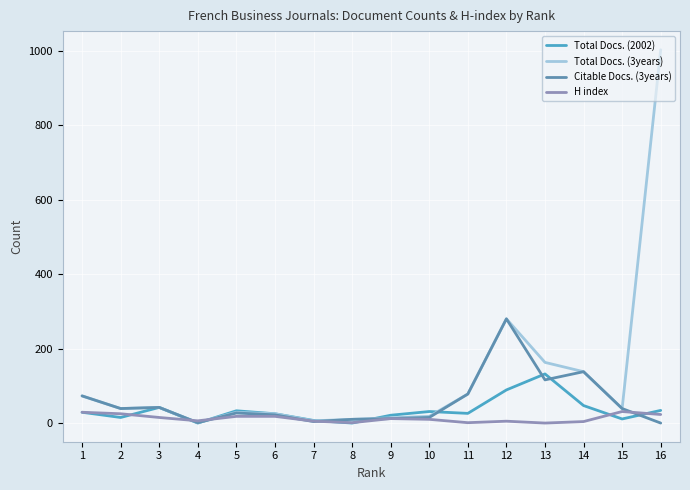

True or false: H index has a value of 0 at 13.

True